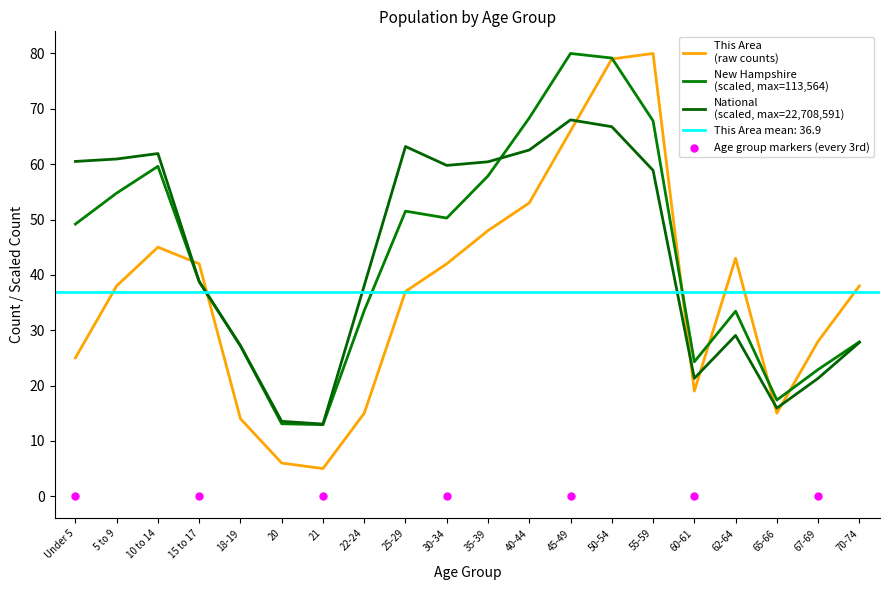

Which series contains the highest Y value?

This Area